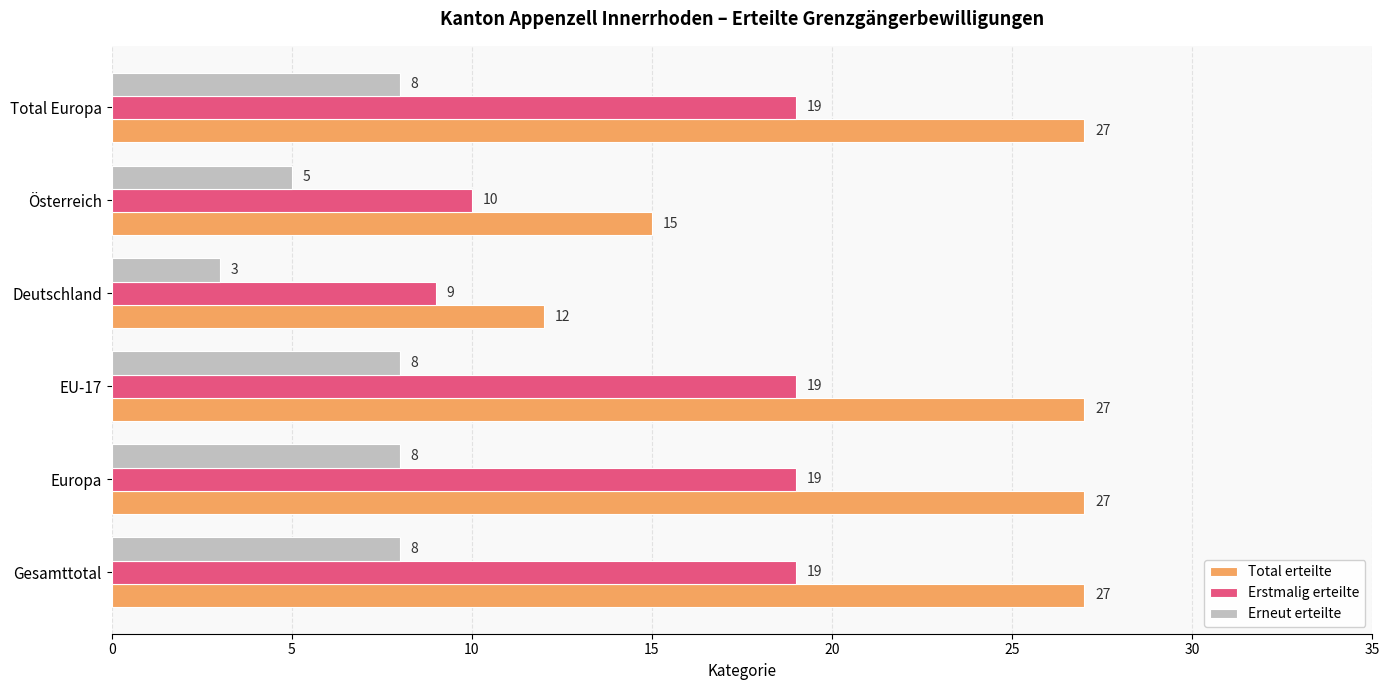

At which label is Erneut erteilte closest to 5?

Österreich